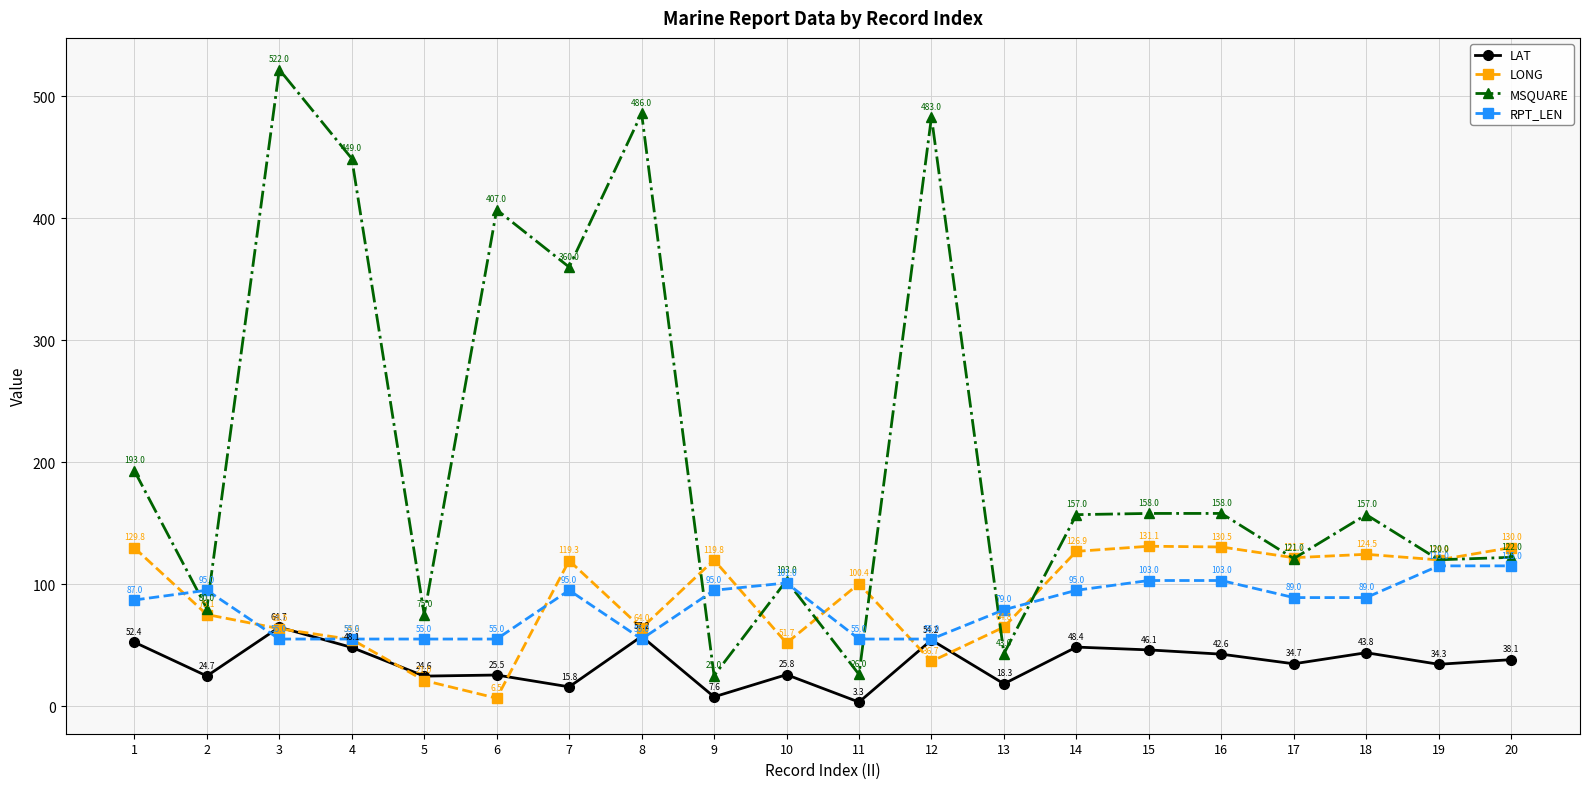

True or false: LONG has a value of 186.8 at 19.

False